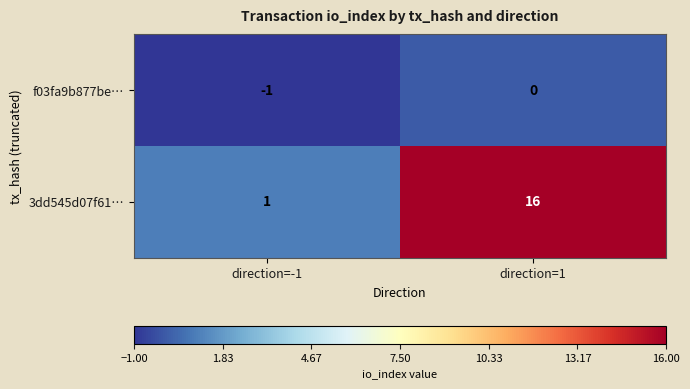

Reading right to left, transcribe all the data shown in this chart.

f03fa9b877be…: 0	-1
3dd545d07f61…: 16	1